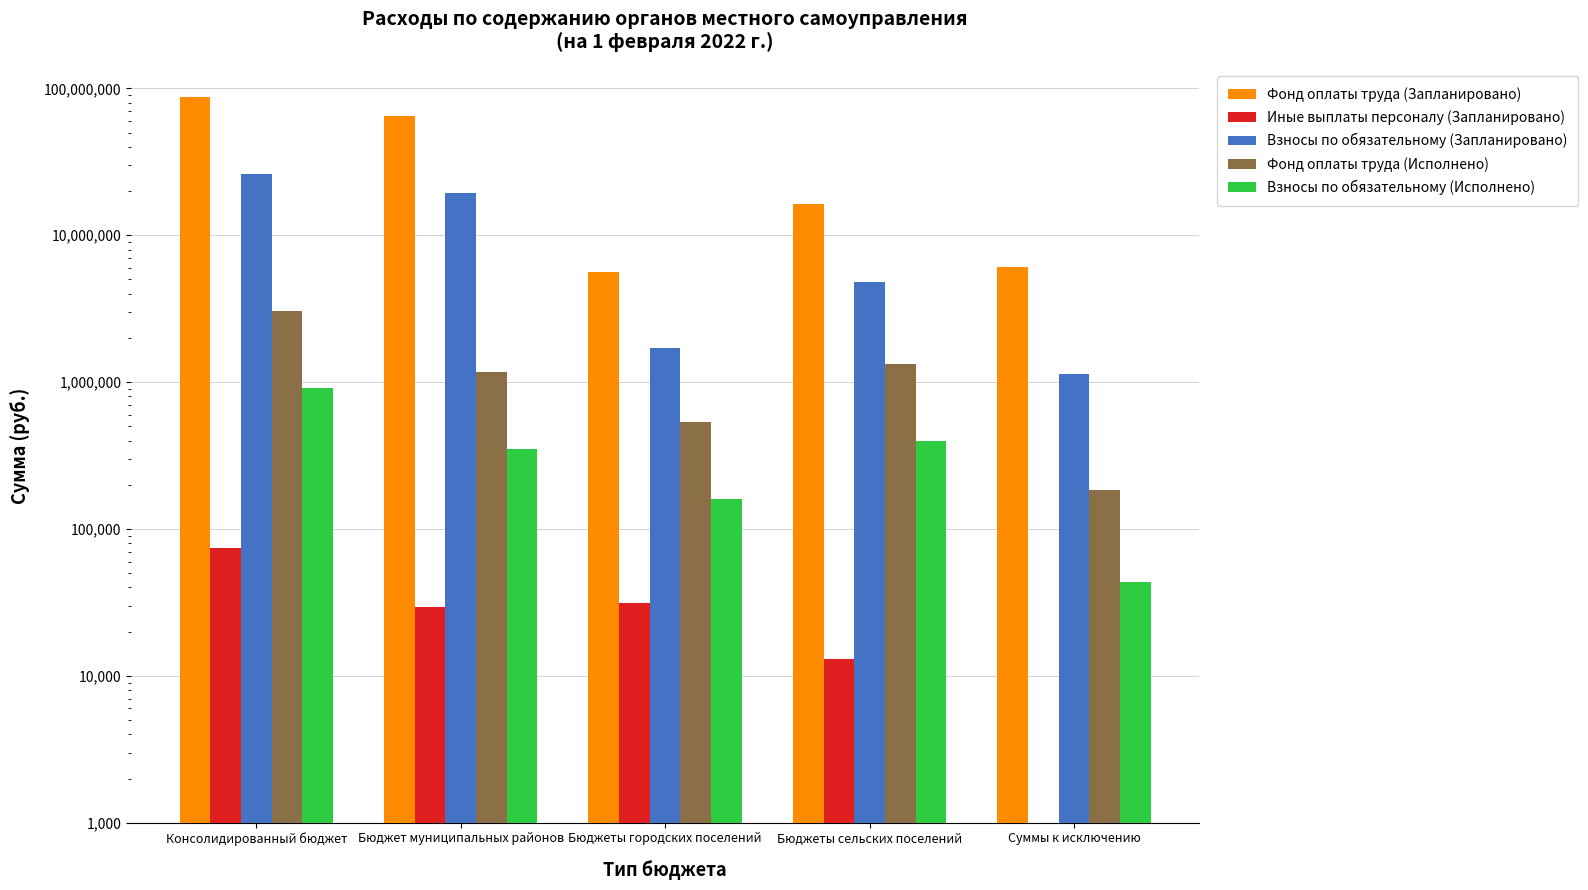

Which has a higher value, Консолидированный бюджет or Бюджеты городских поселений?

Консолидированный бюджет